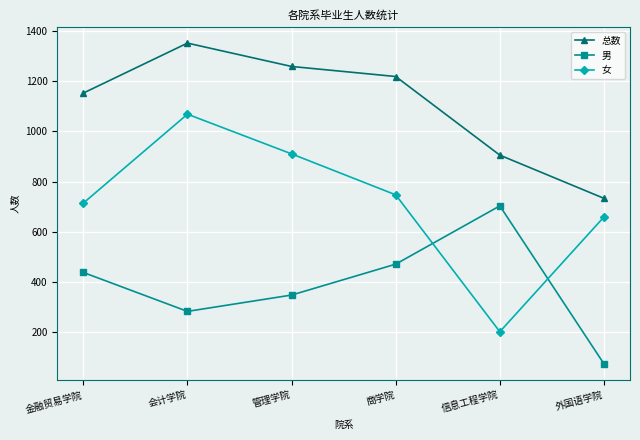

What is the spread (max minus min) of values at 会计学院?

1068